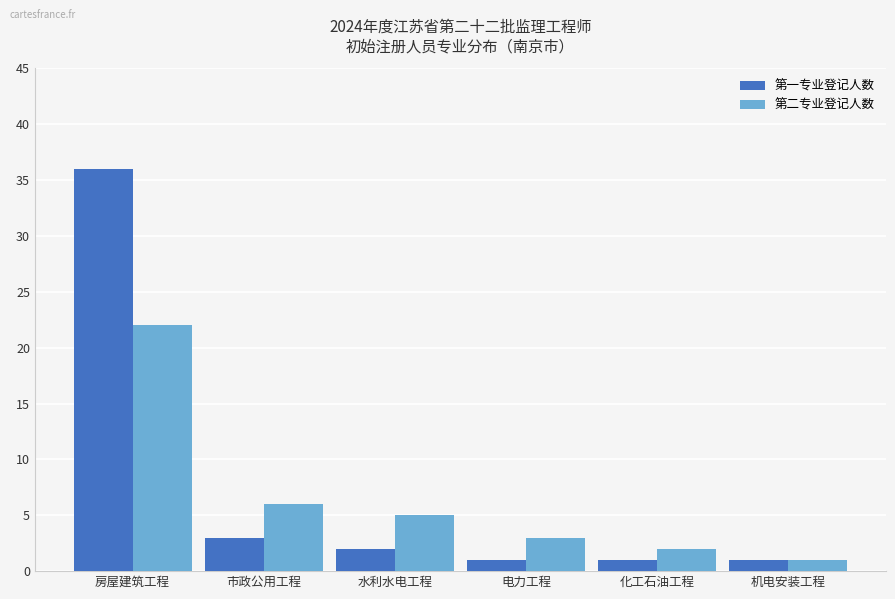

At how many categories does at least one series exceed 18?

1